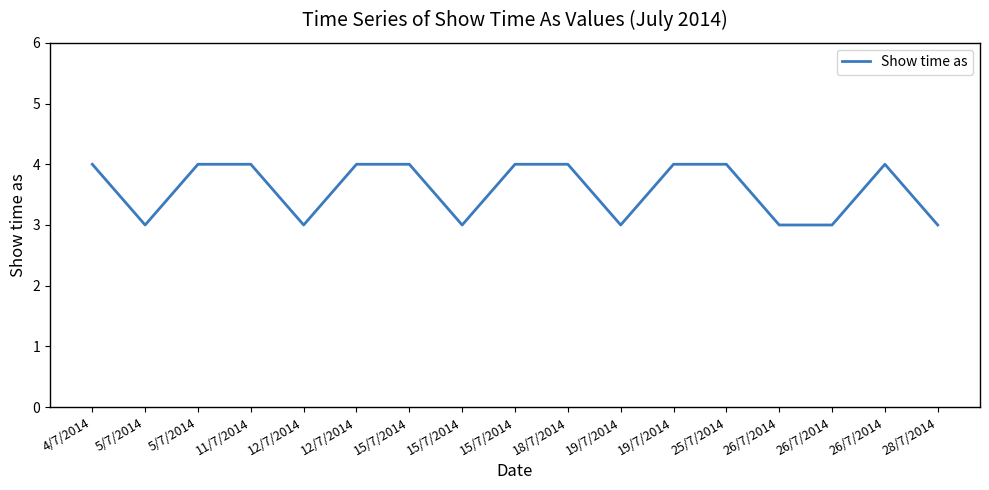

True or false: the data shows 2 at 28/7/2014.

False